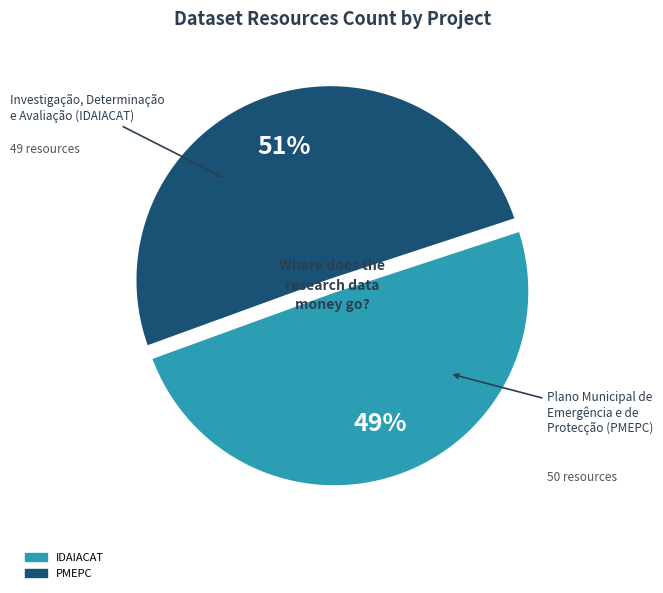

To the nearest percent, what portion does PMEPC represent?

51%